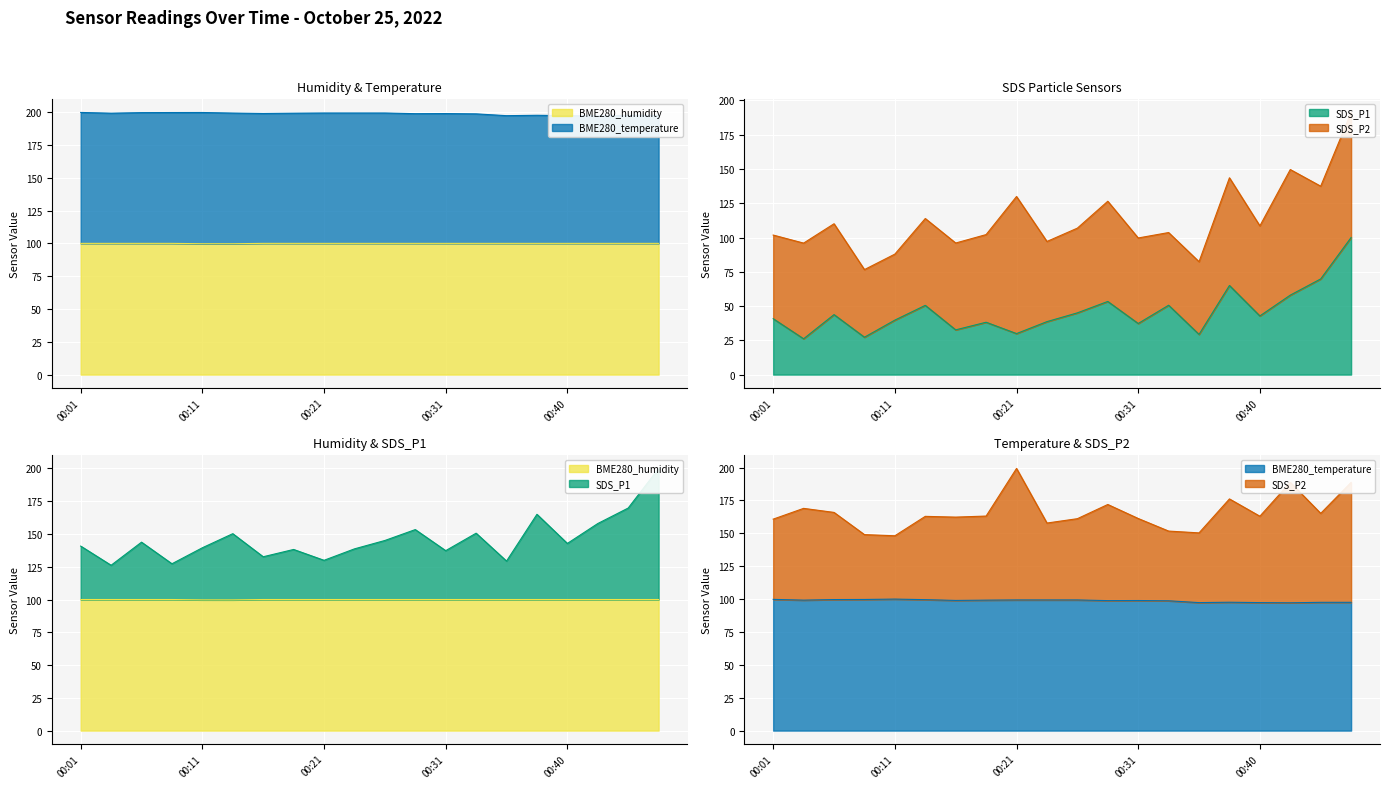

Count the number of categories in the chart.

20